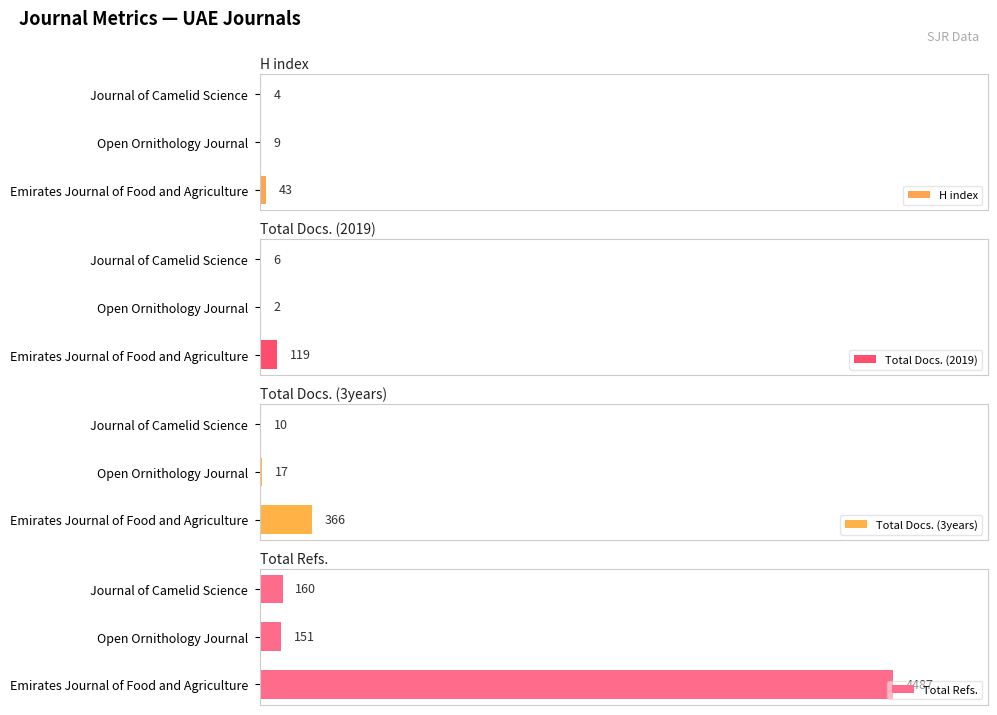

How many data points in H index are less than 9?

1